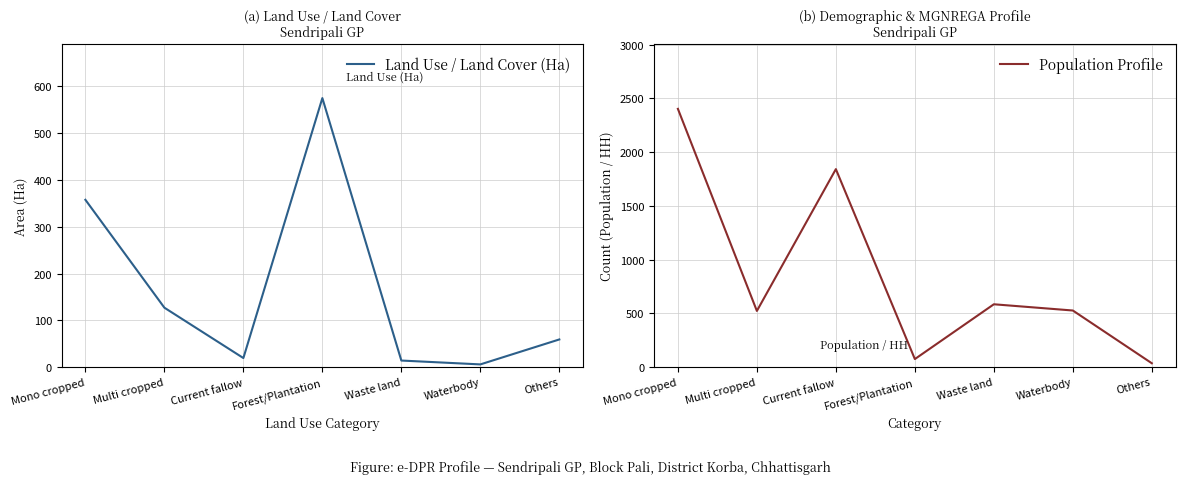

What is the value of the Land Use / Land Cover (Ha) point at the 1st from the left?

357.7